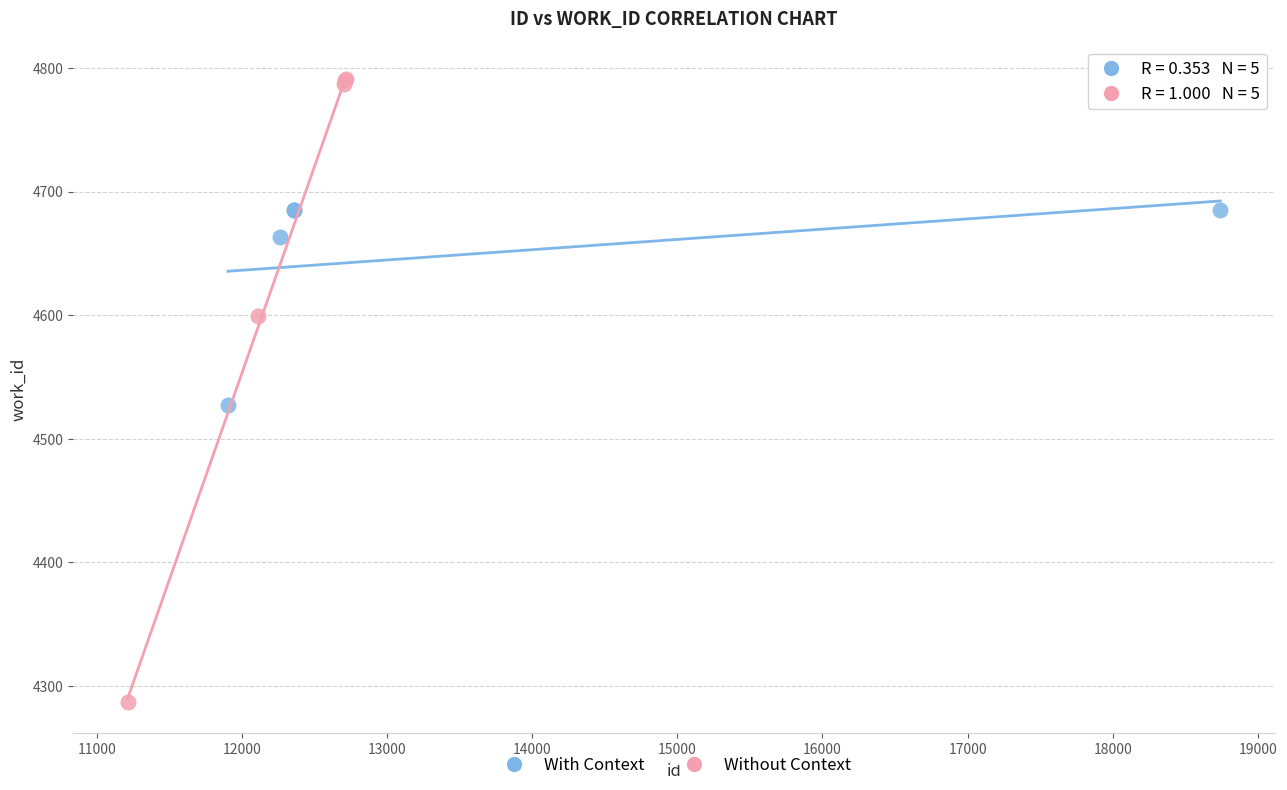

Which series reaches the maximum Y coordinate?

Without Context